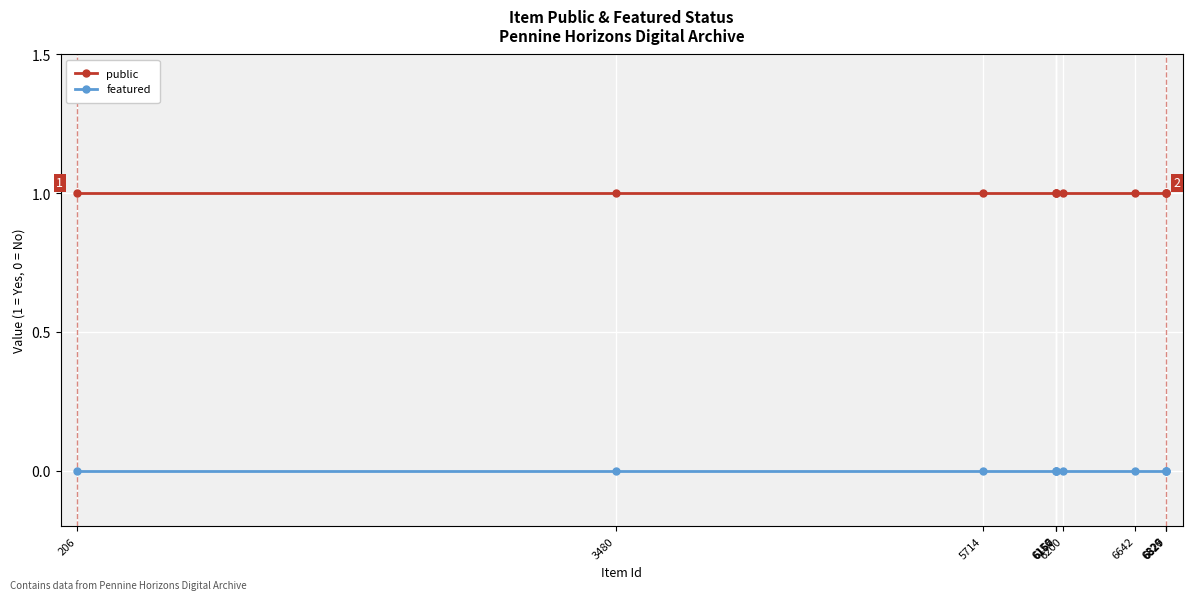

Reading left to right, what are all the values shown in this chart?

public: 1	1	1	1	1	1	1	1	1	1	1
featured: 0	0	0	0	0	0	0	0	0	0	0